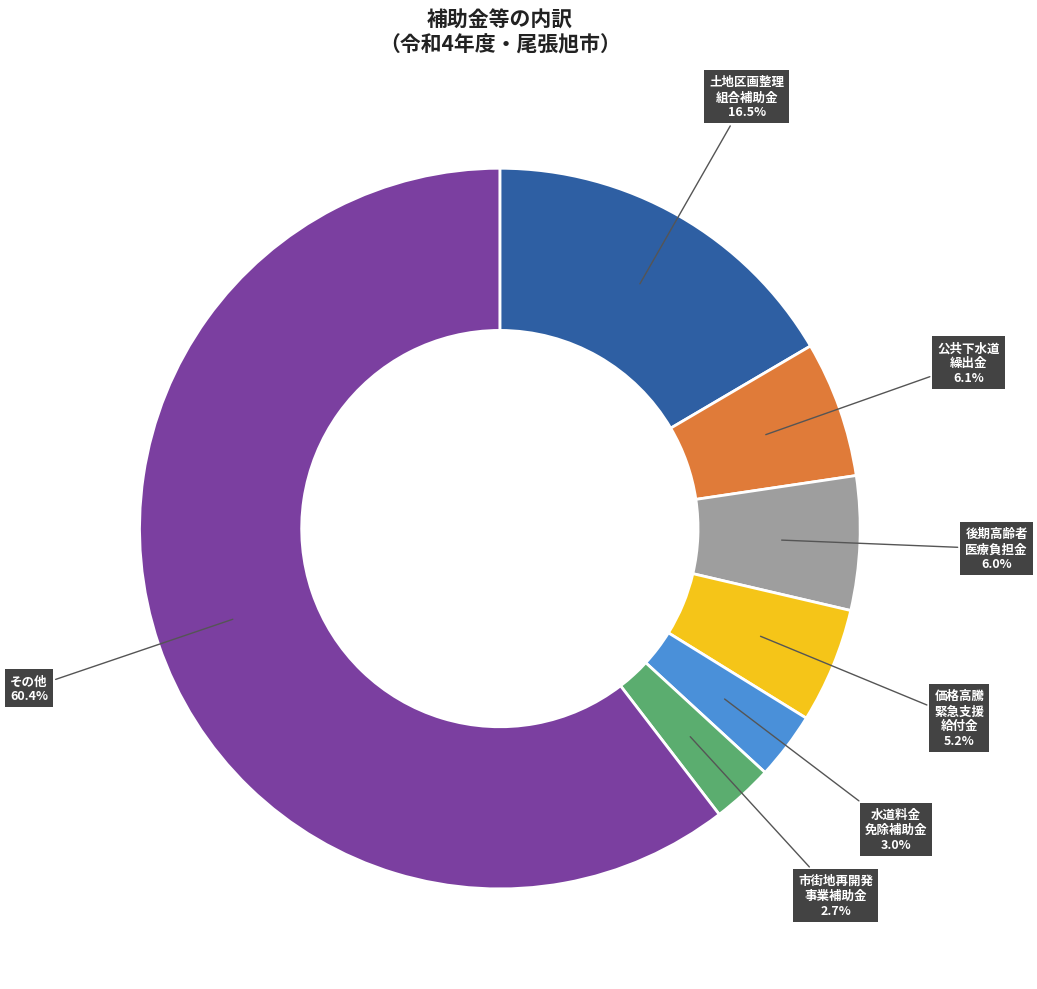

Is there any slice that represents more than half of the pie?

Yes